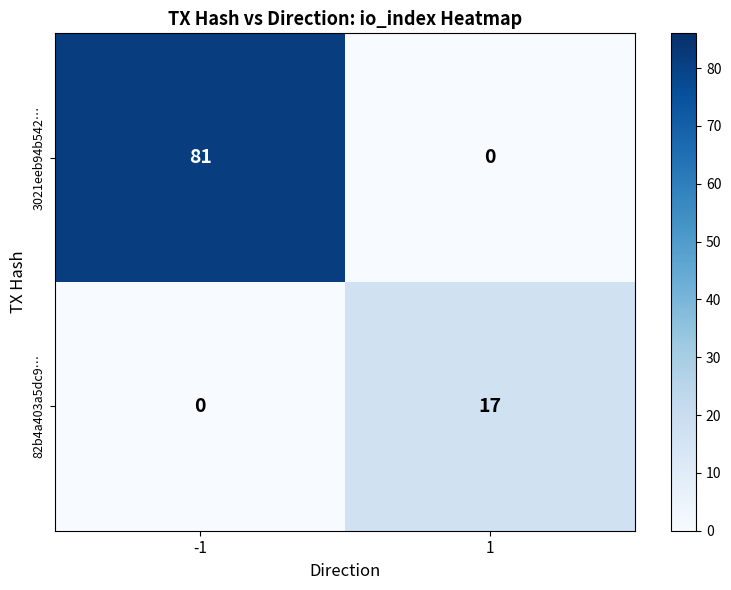

True or false: 82b4a403a5dc9… has a value of 8 at -1.

False